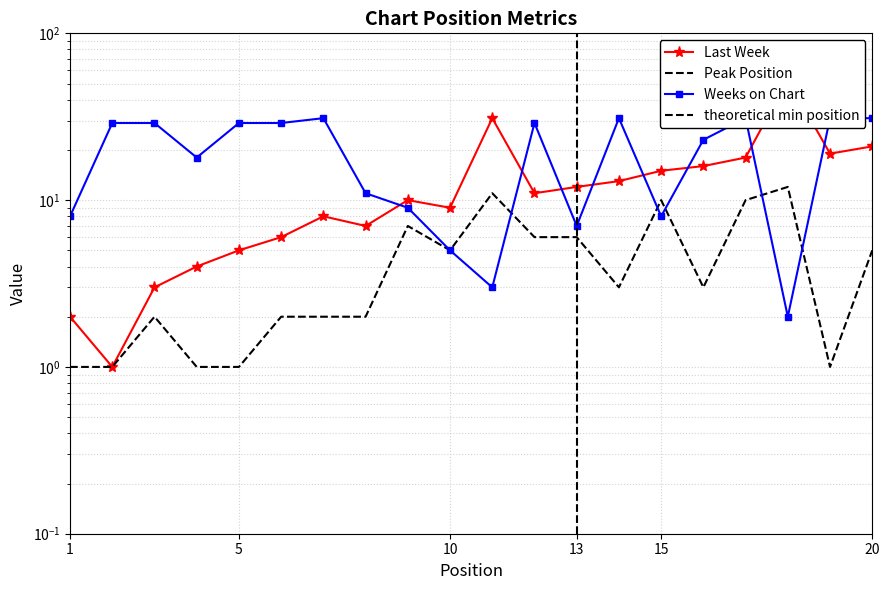

How many intersections are there between Weeks on Chart and Last Week?

8